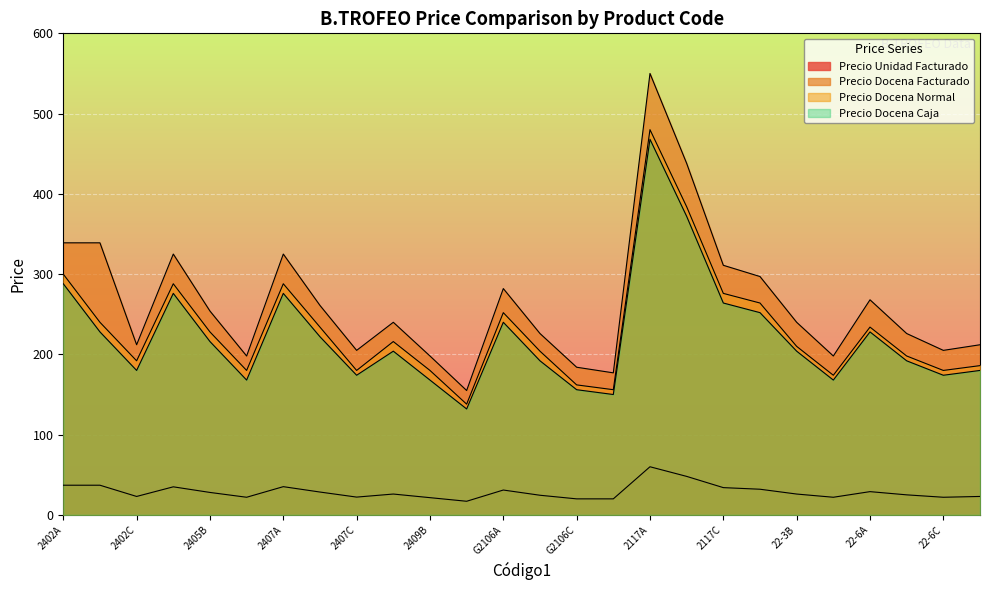

True or false: Precio Unidad Facturado and Precio Docena Facturado intersect in this chart.

False